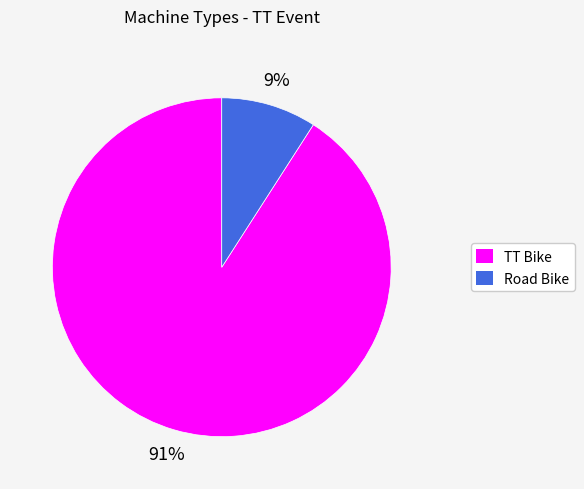

How many slices are in this pie chart?

2